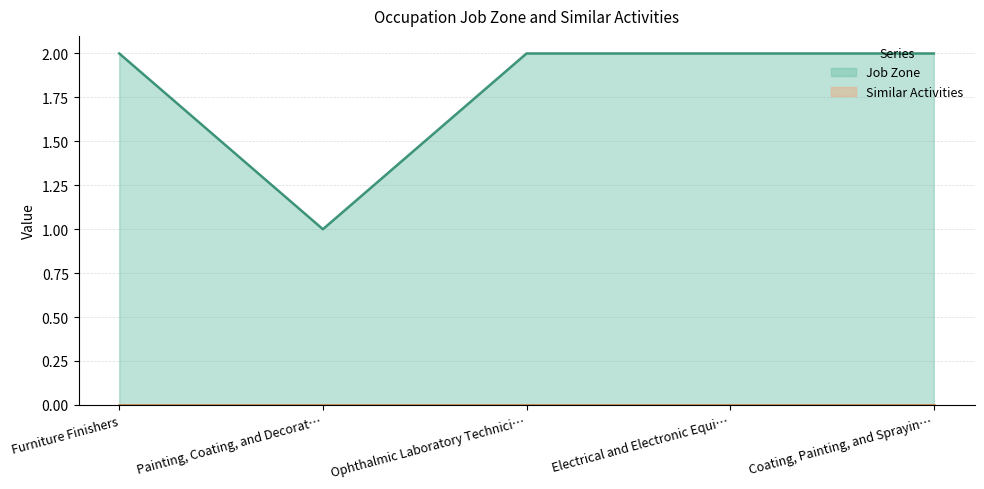

What is the difference between the maximum and minimum values?

1